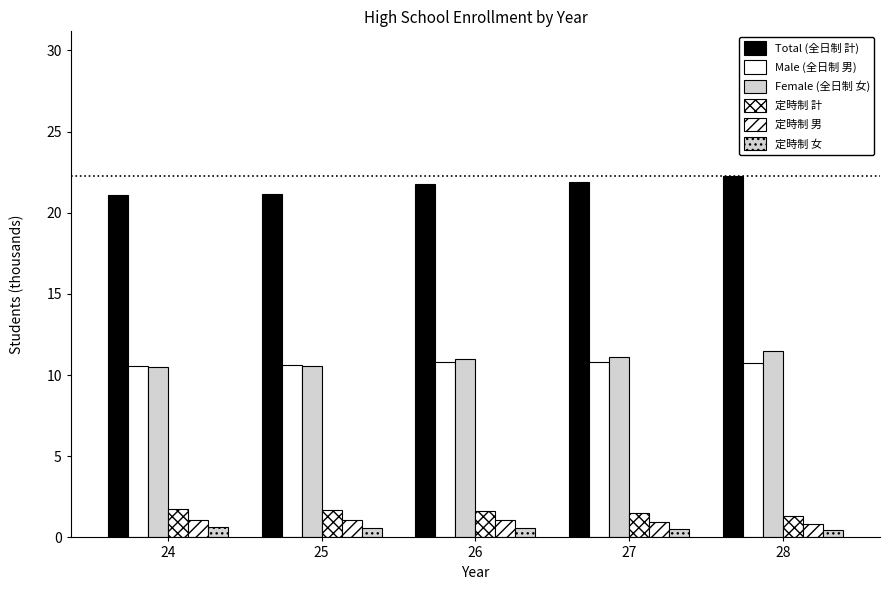

Count the 定時制 計 values in the range 1 to 2.

5